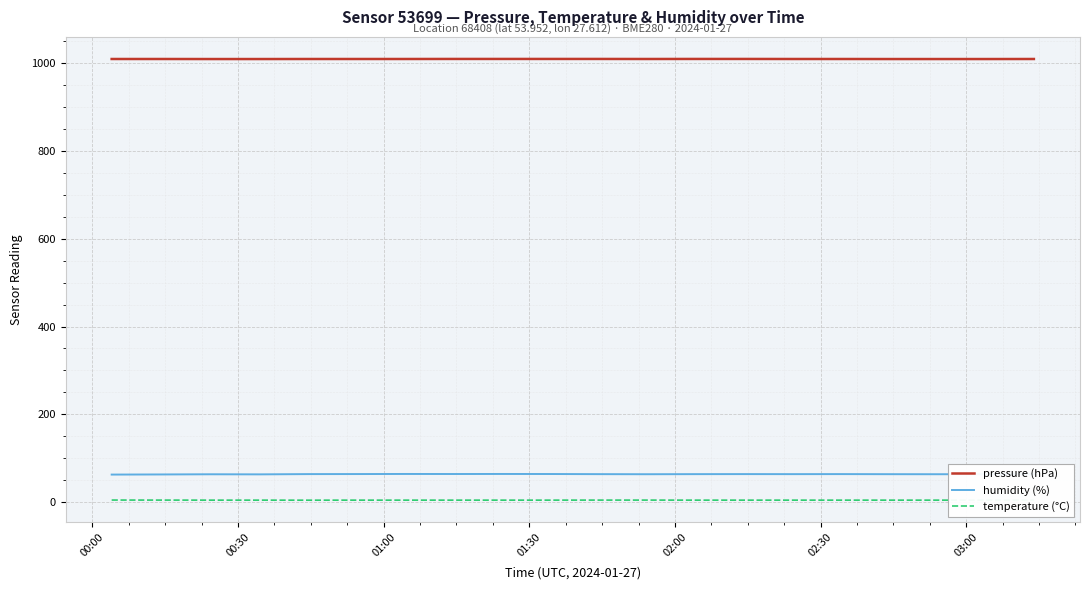

True or false: pressure (hPa) and humidity (%) intersect in this chart.

False